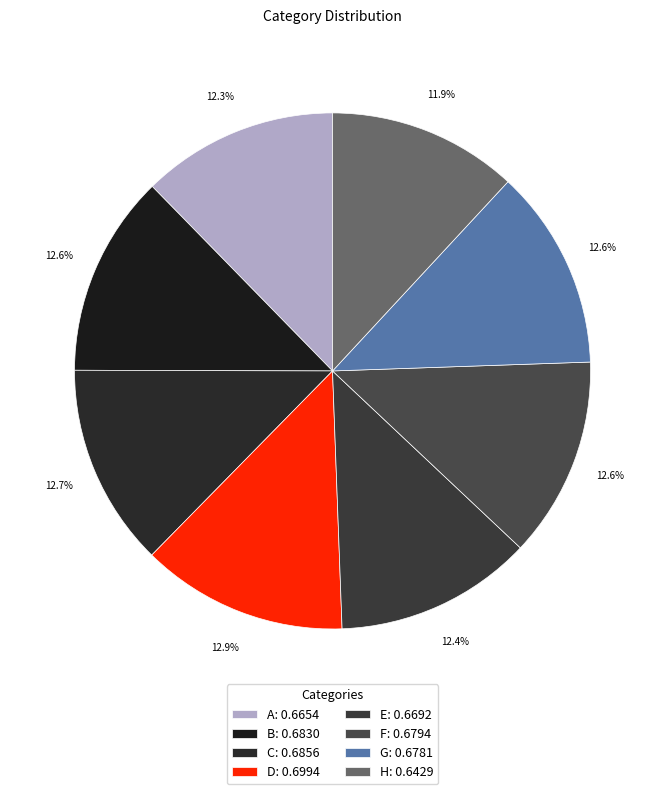

Which slice is the smallest?

H